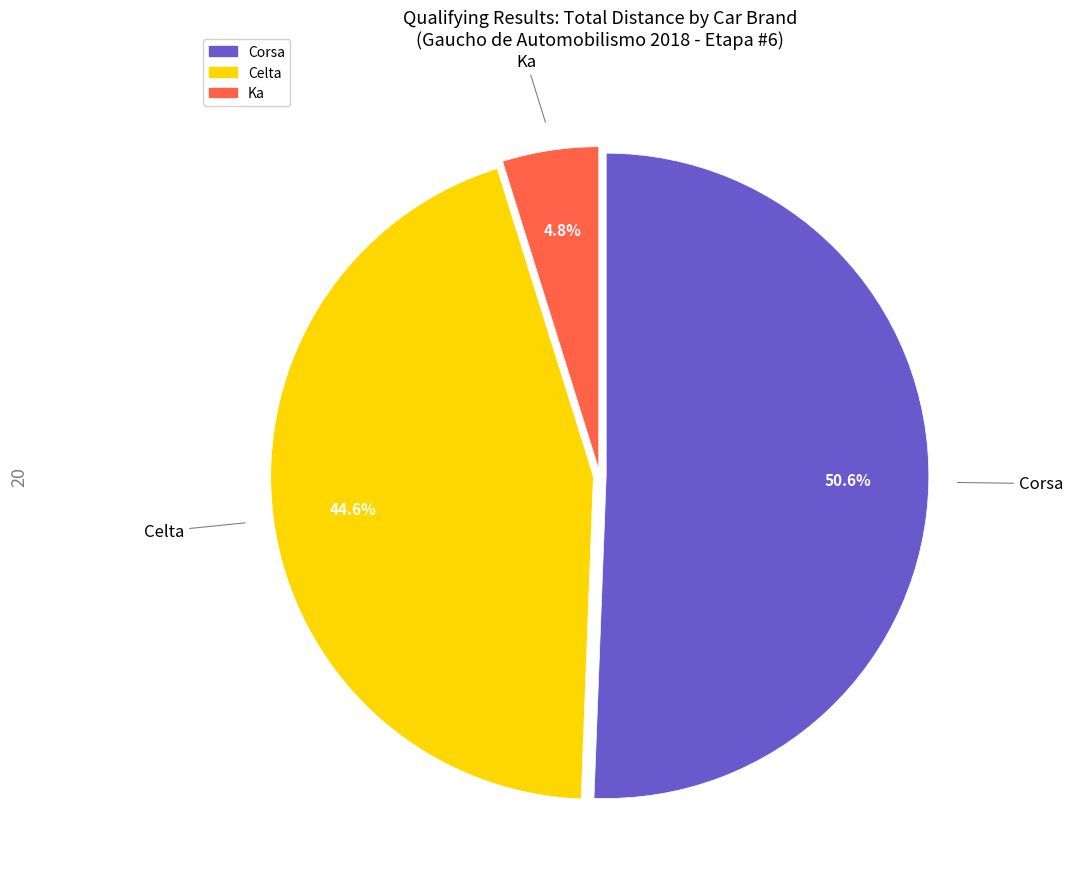

What percentage is the Corsa slice, to the nearest percent?

51%